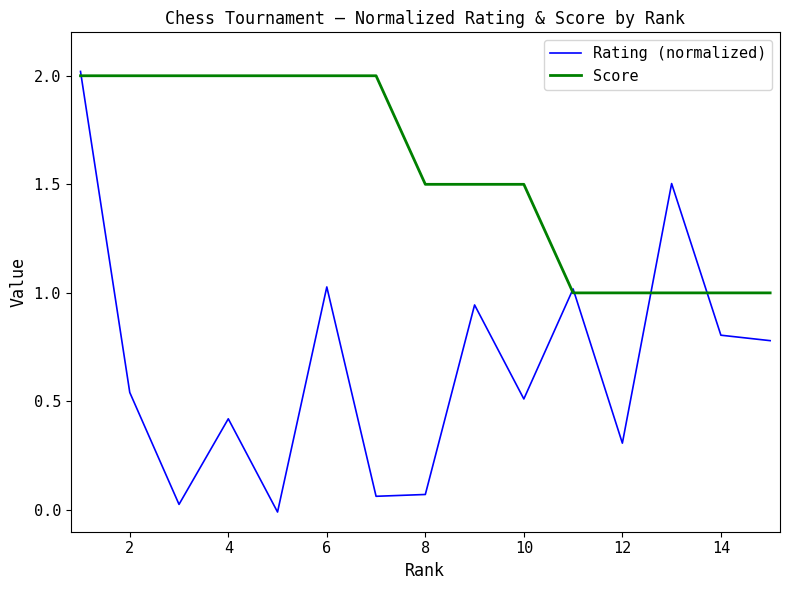

List the series in order of their overall mean, lowest first.

Rating (normalized), Score